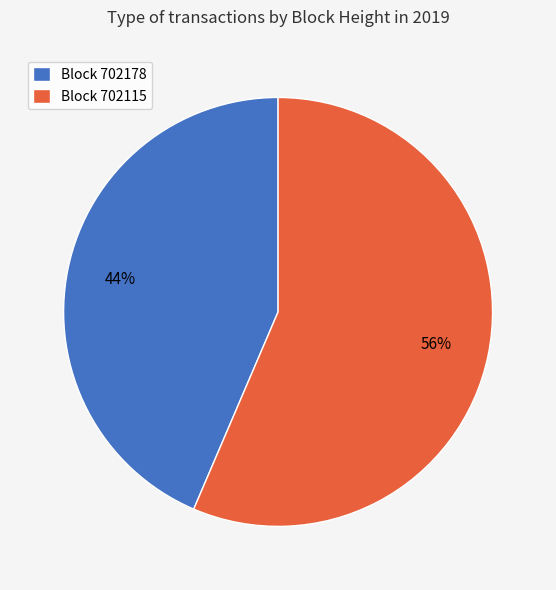

To the nearest percent, what is the combined percentage of Block 702115 and Block 702178?

100%